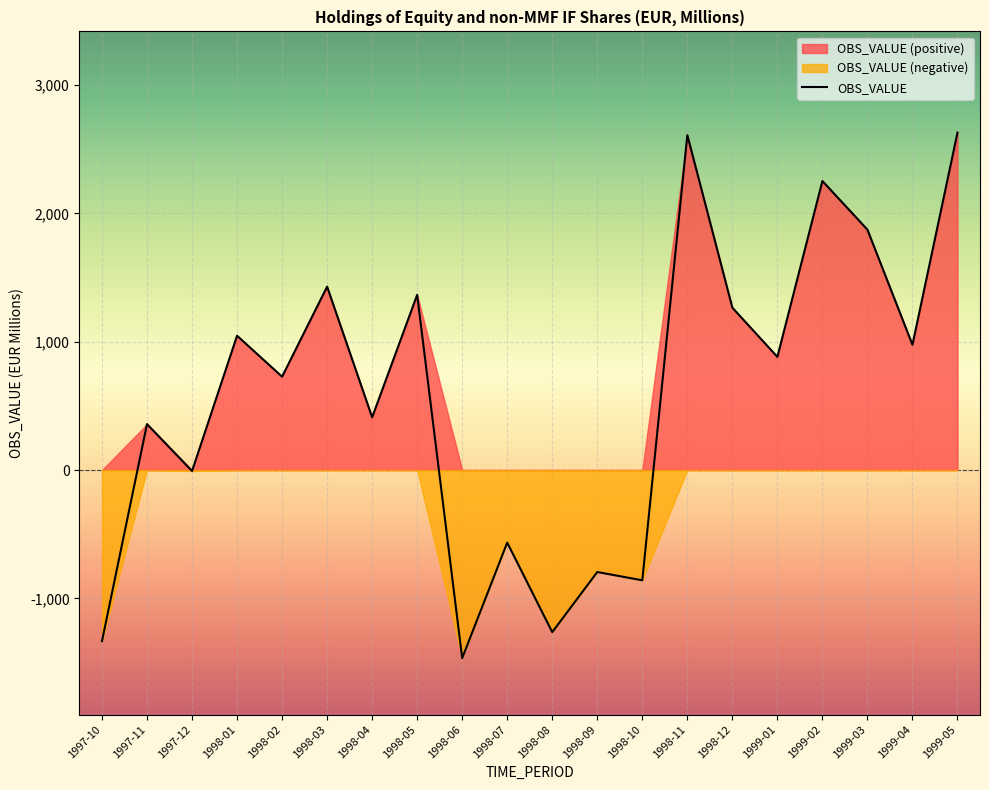

At which label is the value closest to 581?

1998-02